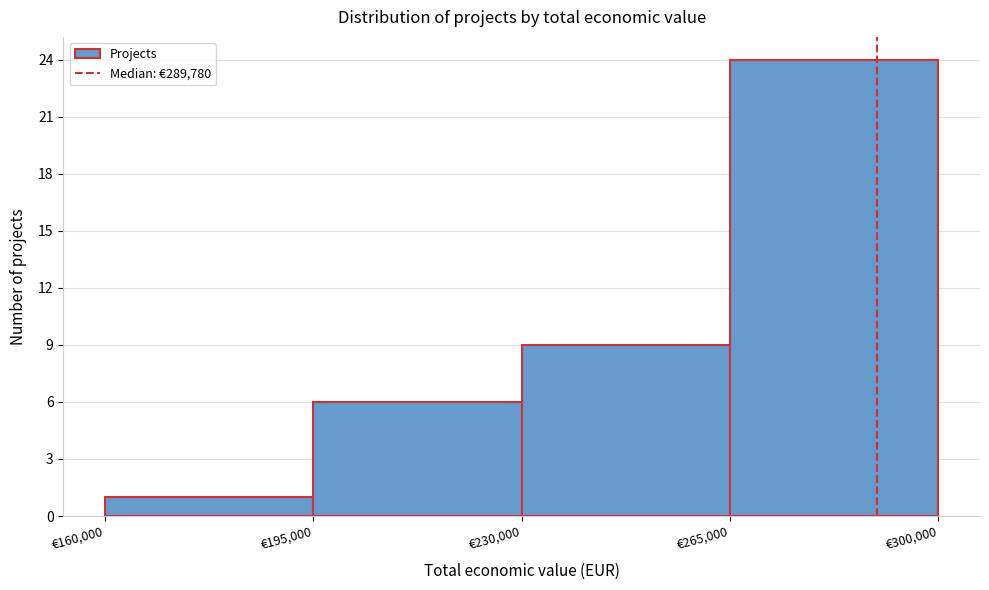

Which range on the x-axis has the tallest bar?

265000 to 300000